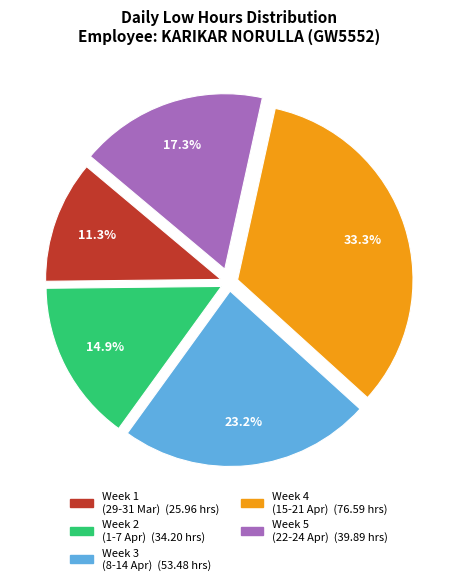

Does any single category account for the majority?

No